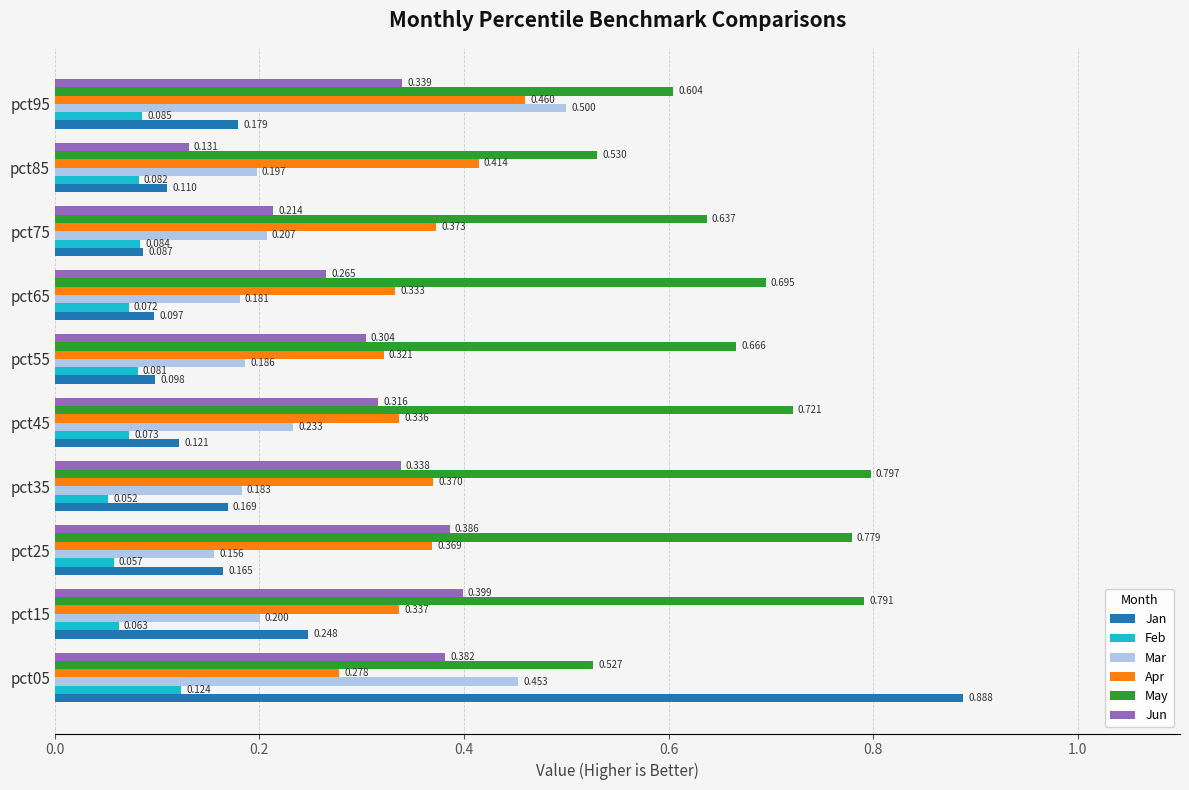

Which series has the widest spread of values?

Jan